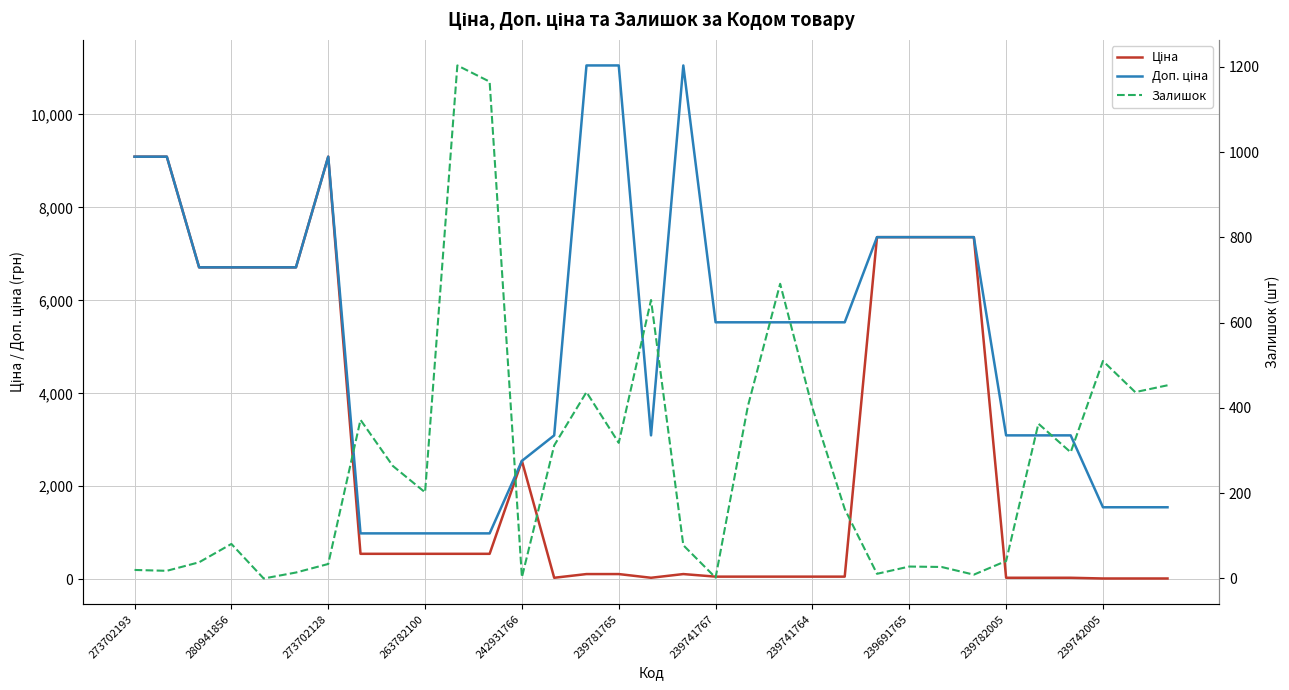

Which has a higher value, 242931766 or 239781765?

242931766